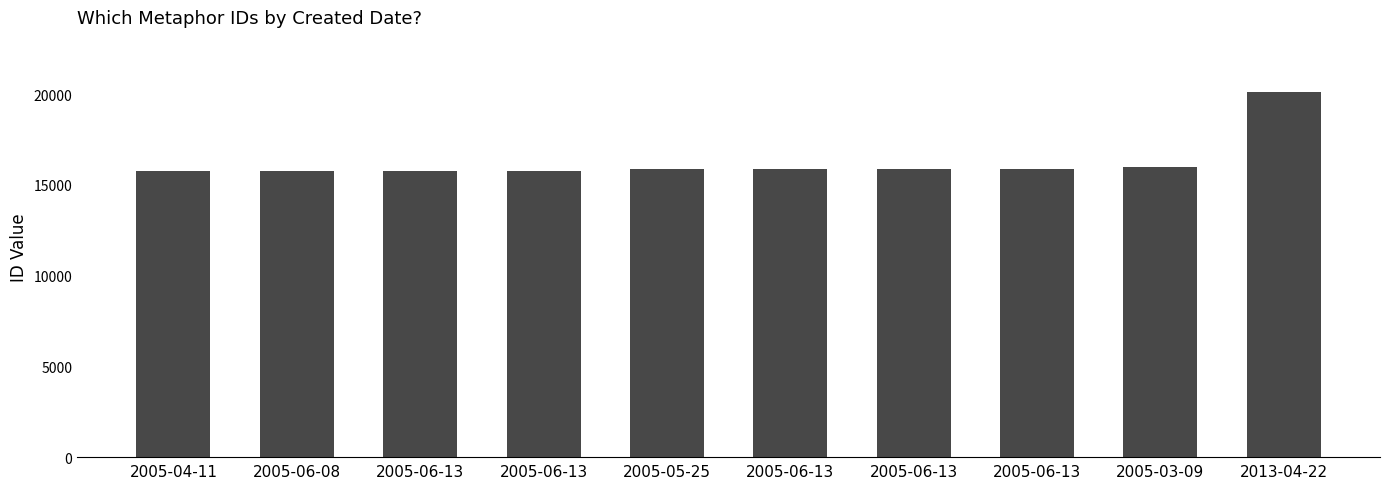

What is the change in value from 2005-06-13 to 2013-04-22?

+4344